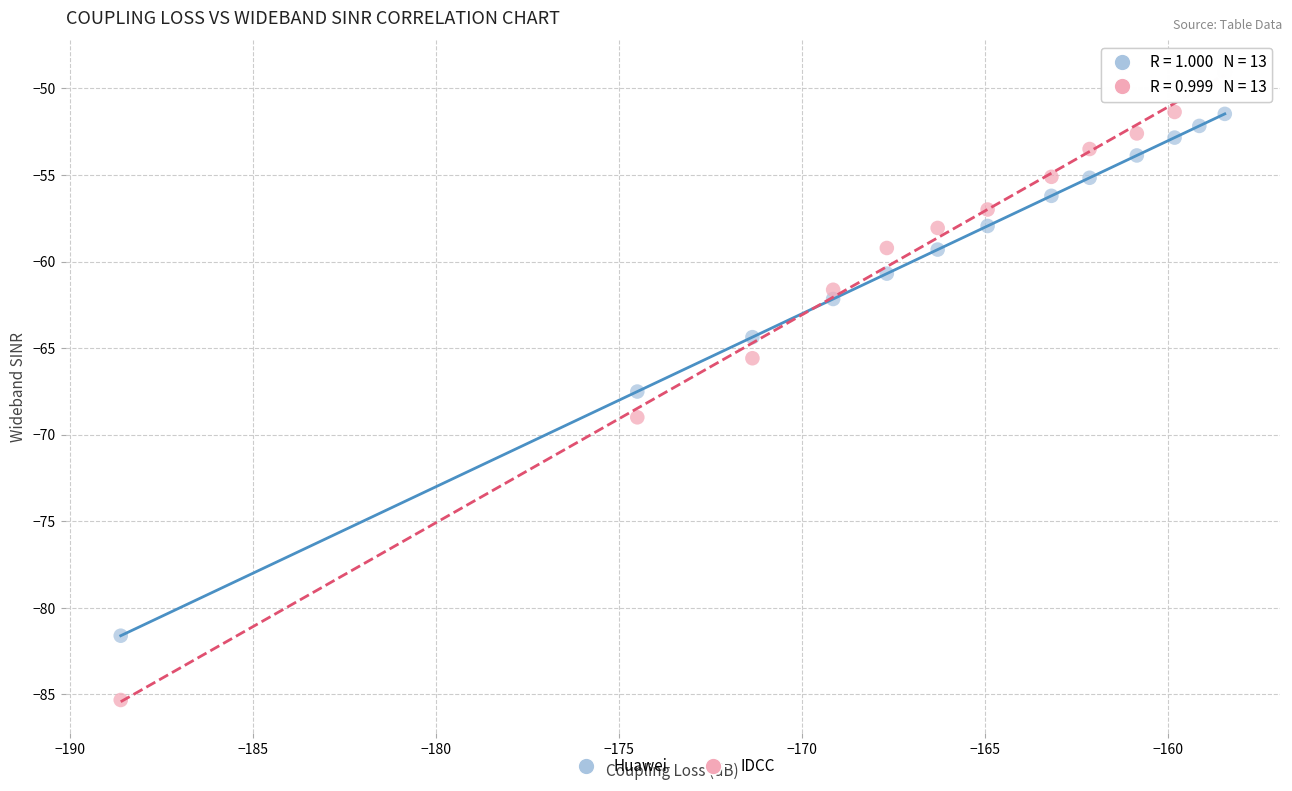

Which series has the widest spread of Y values?

IDCC